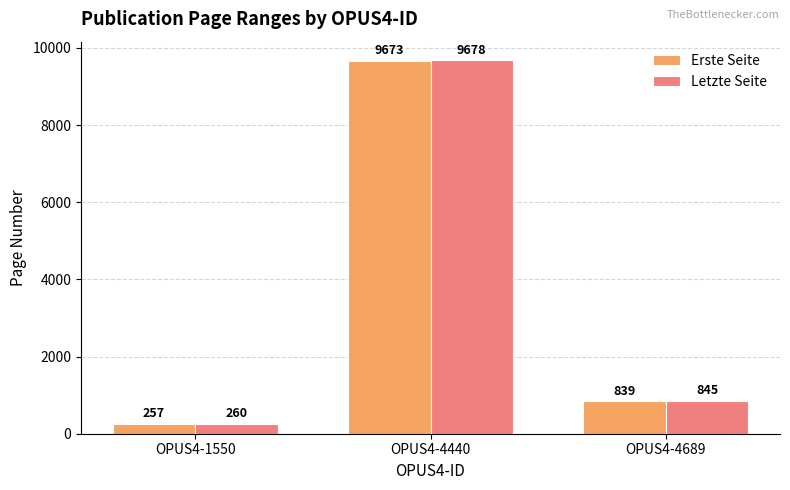

The Letzte Seite series shows 845 at OPUS4-4689. True or false?

True